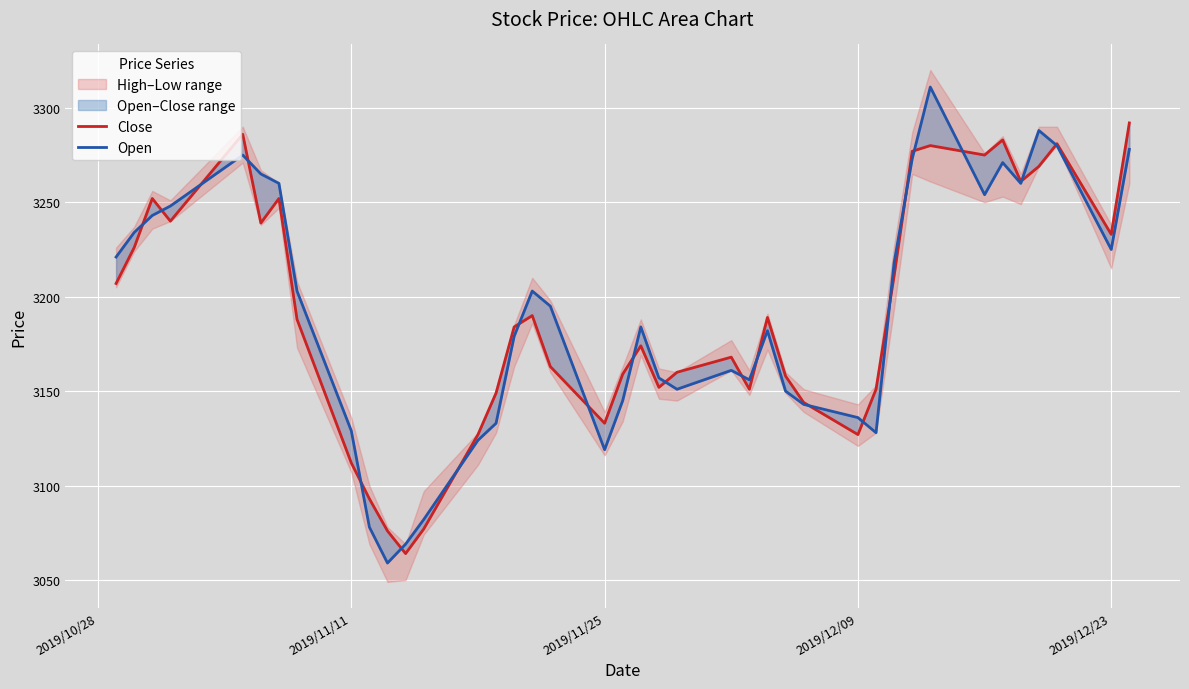

The Close series shows 4235 at 16. True or false?

False